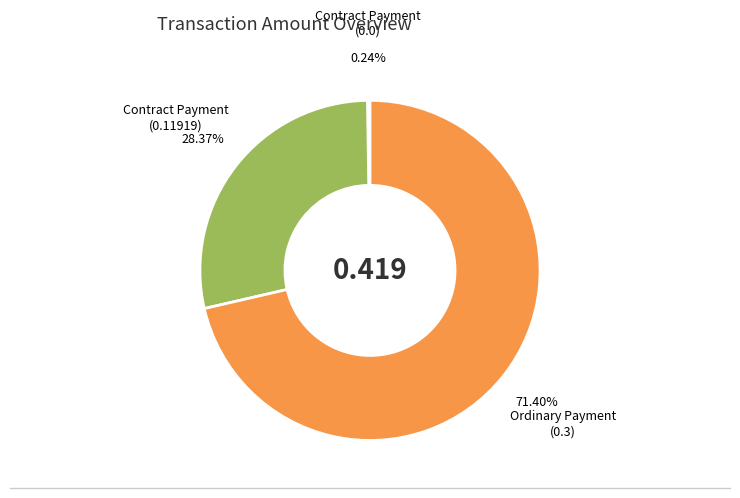

Do Contract Payment (0.11919) and Ordinary Payment (0.3) together represent more than half of the pie?

Yes